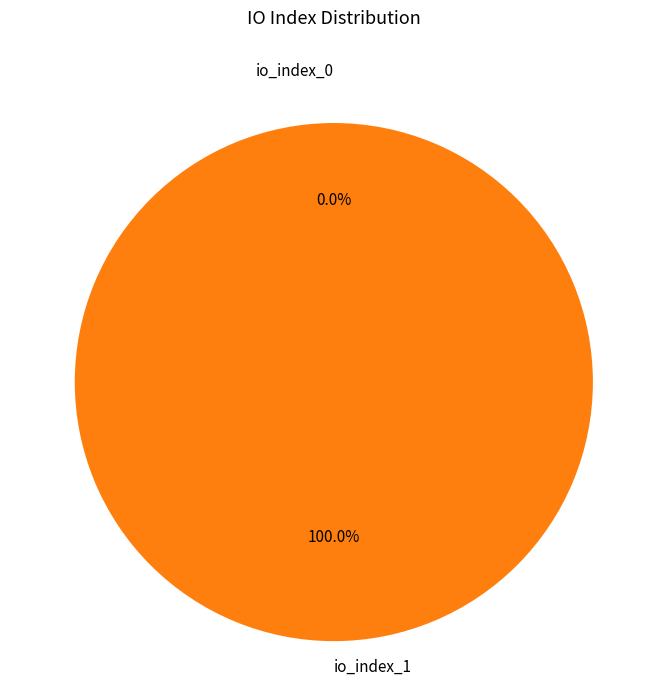

Between io_index_1 and io_index_0, which is larger?

io_index_1